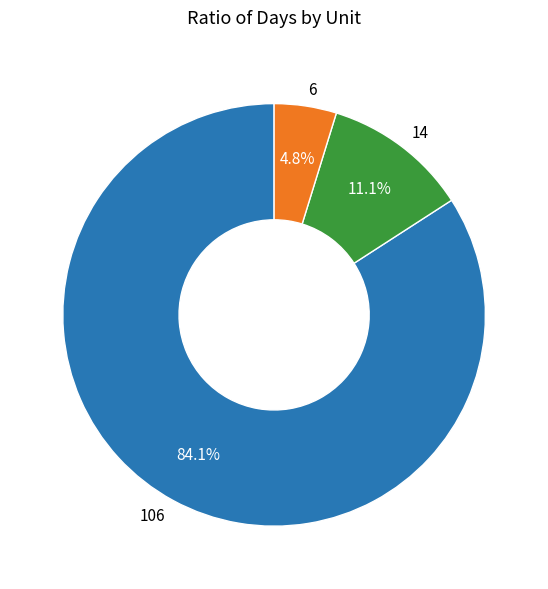

Rank the categories by value from lowest to highest.

6, 14, 106